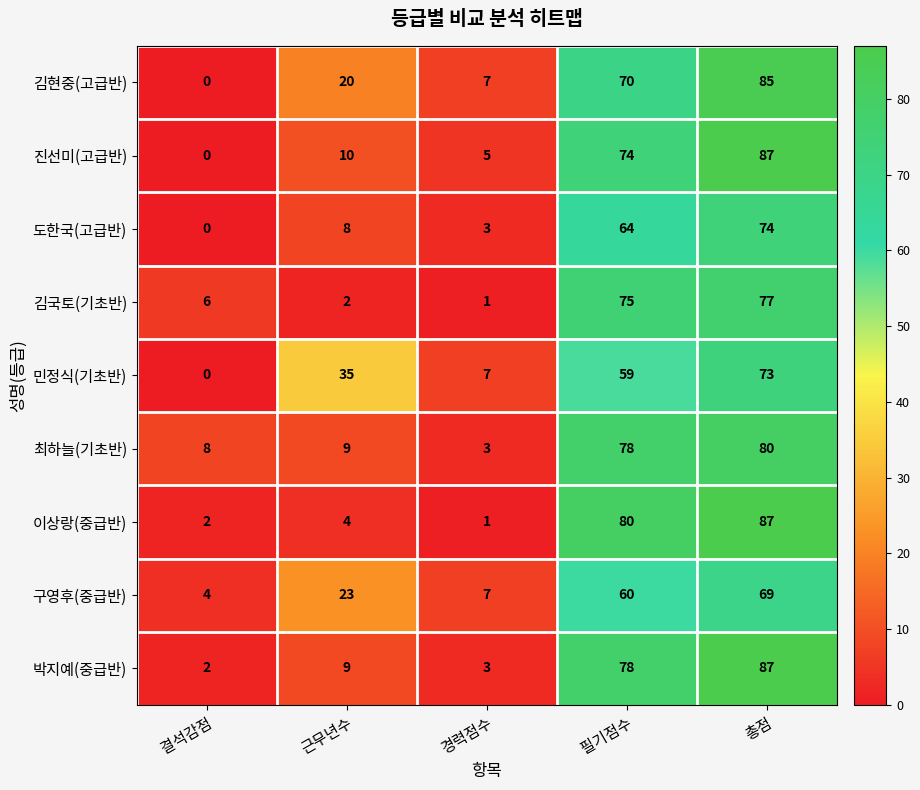

The value of 김국토(기초반) at 결석감점 is 9. True or false?

False